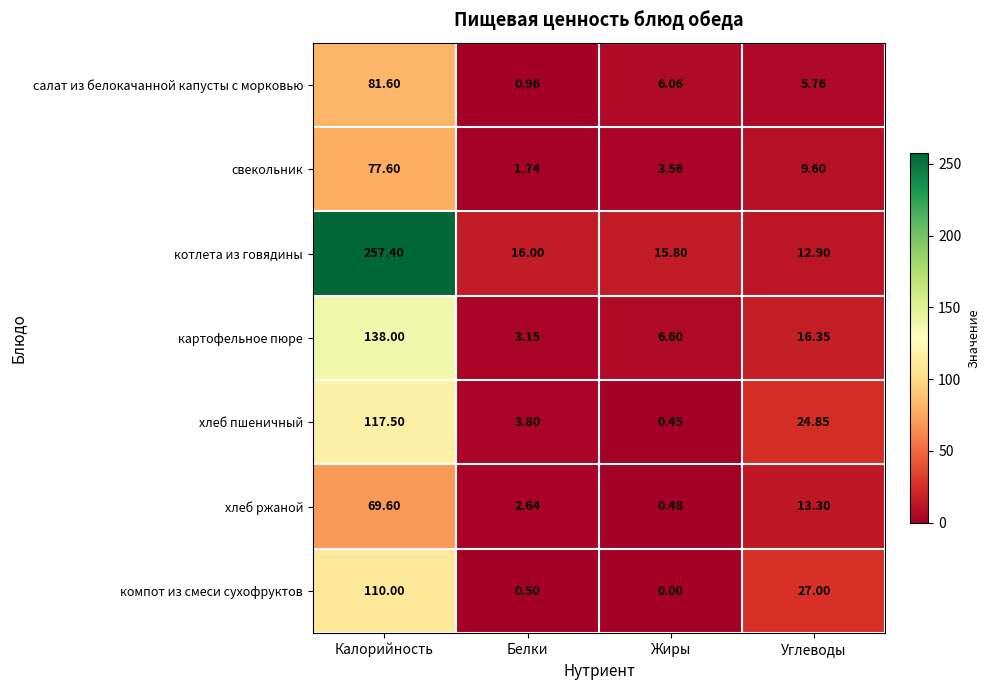

Which series has the widest spread of values?

котлета из говядины